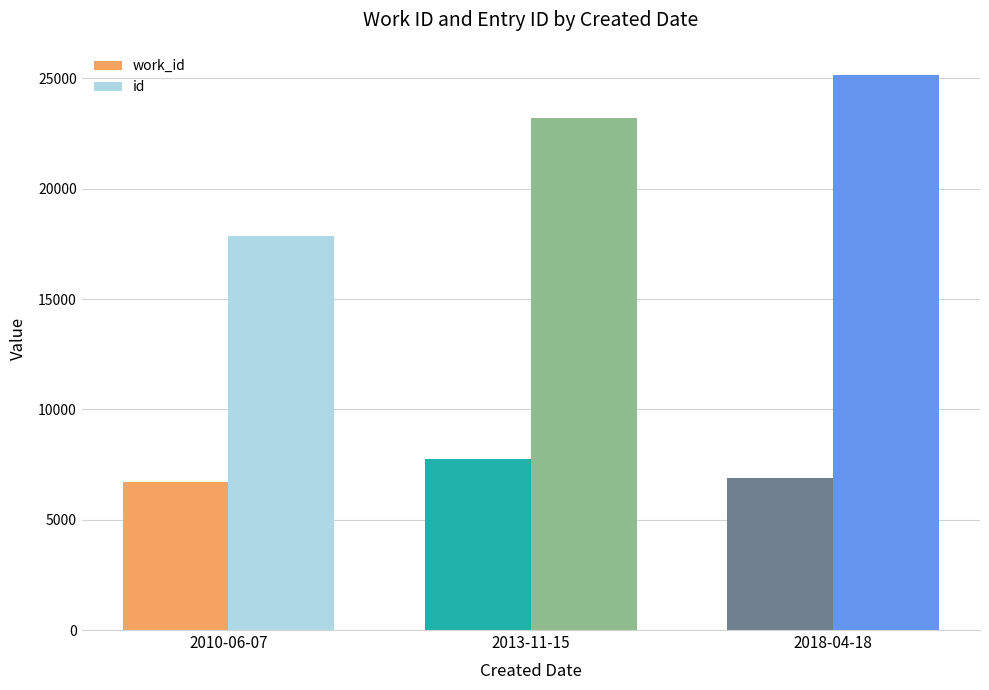

Rank the series by their maximum value, from lowest to highest.

work_id, id